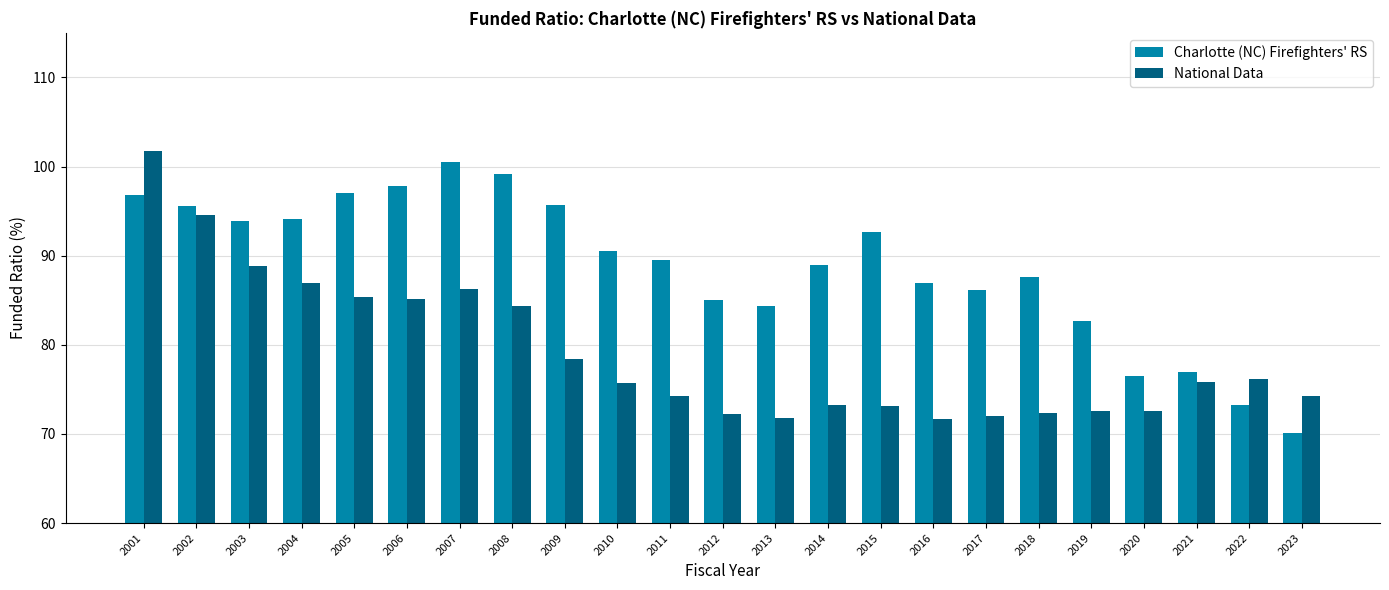

Between 2008 and 2015, which series saw the biggest shift?

National Data